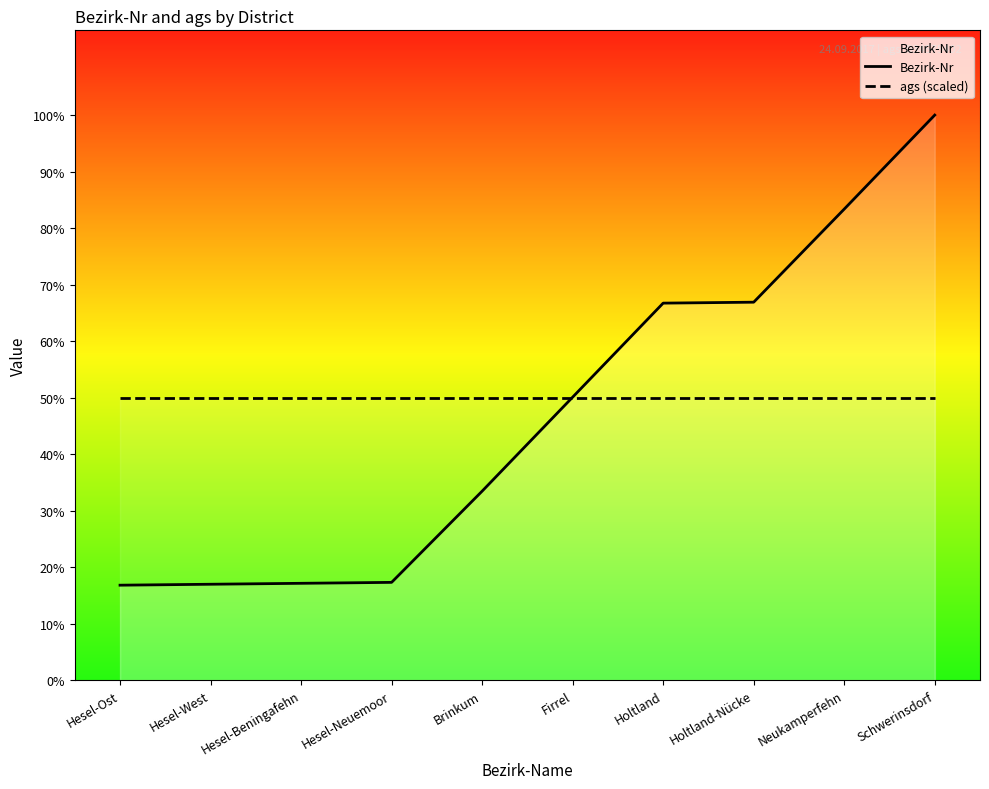

Reading left to right, transcribe all the data shown in this chart.

Bezirk-Nr: Hesel-Ost=101.0	Hesel-West=102.0	Hesel-Beningafehn=103.0	Hesel-Neuemoor=104.0	Brinkum=201.0	Firrel=301.0	Holtland=401.0	Holtland-Nücke=402.0	Neukamperfehn=501.0	Schwerinsdorf=601.0
ags (scaled): Hesel-Ost=300.5	Hesel-West=300.5	Hesel-Beningafehn=300.5	Hesel-Neuemoor=300.5	Brinkum=300.5	Firrel=300.5	Holtland=300.5	Holtland-Nücke=300.5	Neukamperfehn=300.5	Schwerinsdorf=300.5